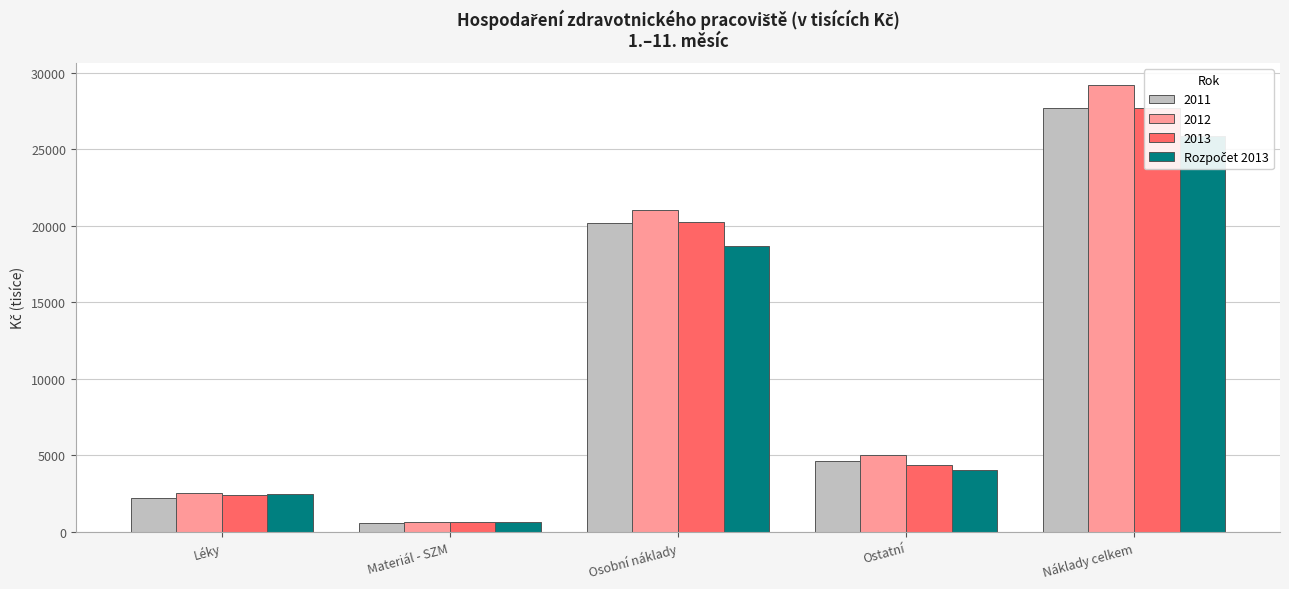

The value at Ostatní is 4063. True or false?

True